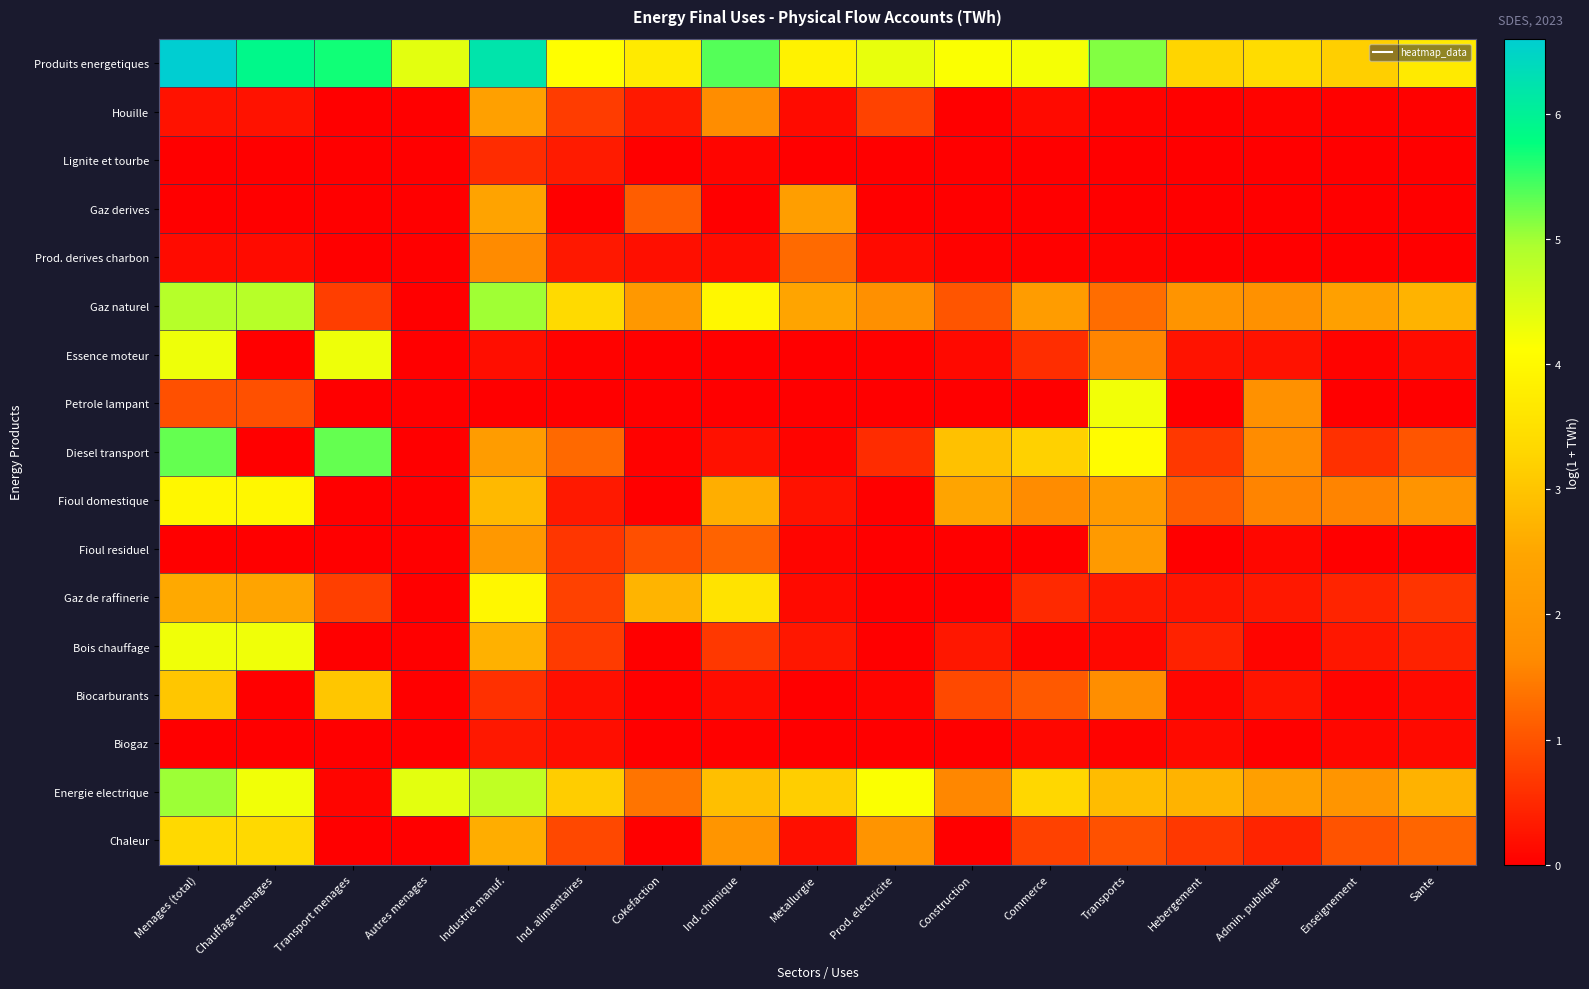

Reading right to left, transcribe all the data shown in this chart.

Produits energetiques: Sante=3.7	Enseignement=3.2	Admin. publique=3.4	Hebergement=3.3	Transports=5.2	Commerce=4.2	Construction=4.2	Prod. electricite=4.3	Metallurgie=3.9	Ind. chimique=5.4	Cokefaction=3.7	Ind. alimentaires=4.1	Industrie manuf.=6.2	Autres menages=4.4	Transport menages=5.7	Chauffage menages=5.9	Menages (total)=6.6
Houille: Sante=0.0	Enseignement=0.0	Admin. publique=0.0	Hebergement=0.0	Transports=0.0	Commerce=0.1	Construction=0.0	Prod. electricite=0.8	Metallurgie=0.1	Ind. chimique=1.7	Cokefaction=0.3	Ind. alimentaires=0.7	Industrie manuf.=2.3	Autres menages=0.0	Transport menages=0.0	Chauffage menages=0.2	Menages (total)=0.2
Lignite et tourbe: Sante=0.0	Enseignement=0.0	Admin. publique=0.0	Hebergement=0.0	Transports=0.0	Commerce=0.0	Construction=0.0	Prod. electricite=0.0	Metallurgie=0.0	Ind. chimique=0.1	Cokefaction=0.0	Ind. alimentaires=0.3	Industrie manuf.=0.5	Autres menages=0.0	Transport menages=0.0	Chauffage menages=0.0	Menages (total)=0.0
Gaz derives: Sante=0.0	Enseignement=0.0	Admin. publique=0.0	Hebergement=0.0	Transports=0.0	Commerce=0.0	Construction=0.0	Prod. electricite=0.0	Metallurgie=2.2	Ind. chimique=0.0	Cokefaction=1.1	Ind. alimentaires=0.0	Industrie manuf.=2.4	Autres menages=0.0	Transport menages=0.0	Chauffage menages=0.0	Menages (total)=0.0
Prod. derives charbon: Sante=0.0	Enseignement=0.0	Admin. publique=0.0	Hebergement=0.0	Transports=0.0	Commerce=0.0	Construction=0.0	Prod. electricite=0.1	Metallurgie=1.3	Ind. chimique=0.2	Cokefaction=0.2	Ind. alimentaires=0.3	Industrie manuf.=1.6	Autres menages=0.0	Transport menages=0.0	Chauffage menages=0.1	Menages (total)=0.1
Gaz naturel: Sante=2.7	Enseignement=2.3	Admin. publique=1.8	Hebergement=1.9	Transports=1.3	Commerce=2.2	Construction=1.0	Prod. electricite=1.8	Metallurgie=2.5	Ind. chimique=4.0	Cokefaction=2.1	Ind. alimentaires=3.4	Industrie manuf.=5.0	Autres menages=0.0	Transport menages=0.8	Chauffage menages=4.8	Menages (total)=4.9
Essence moteur: Sante=0.2	Enseignement=0.0	Admin. publique=0.2	Hebergement=0.2	Transports=1.6	Commerce=0.5	Construction=0.1	Prod. electricite=0.0	Metallurgie=0.0	Ind. chimique=0.0	Cokefaction=0.0	Ind. alimentaires=0.0	Industrie manuf.=0.2	Autres menages=0.0	Transport menages=4.3	Chauffage menages=0.0	Menages (total)=4.3
Petrole lampant: Sante=0.0	Enseignement=0.0	Admin. publique=1.8	Hebergement=0.0	Transports=4.2	Commerce=0.0	Construction=0.0	Prod. electricite=0.0	Metallurgie=0.0	Ind. chimique=0.0	Cokefaction=0.0	Ind. alimentaires=0.0	Industrie manuf.=0.0	Autres menages=0.0	Transport menages=0.0	Chauffage menages=1.0	Menages (total)=1.0
Diesel transport: Sante=1.0	Enseignement=0.6	Admin. publique=1.7	Hebergement=0.7	Transports=4.1	Commerce=3.2	Construction=2.9	Prod. electricite=0.5	Metallurgie=0.1	Ind. chimique=0.2	Cokefaction=0.0	Ind. alimentaires=1.3	Industrie manuf.=2.2	Autres menages=0.0	Transport menages=5.3	Chauffage menages=0.0	Menages (total)=5.3
Fioul domestique: Sante=1.9	Enseignement=1.6	Admin. publique=1.6	Hebergement=1.1	Transports=2.1	Commerce=1.7	Construction=2.5	Prod. electricite=0.0	Metallurgie=0.2	Ind. chimique=2.6	Cokefaction=0.0	Ind. alimentaires=0.3	Industrie manuf.=2.8	Autres menages=0.0	Transport menages=0.0	Chauffage menages=4.0	Menages (total)=4.0
Fioul residuel: Sante=0.0	Enseignement=0.0	Admin. publique=0.1	Hebergement=0.0	Transports=2.1	Commerce=0.0	Construction=0.0	Prod. electricite=0.0	Metallurgie=0.1	Ind. chimique=1.2	Cokefaction=1.0	Ind. alimentaires=0.7	Industrie manuf.=2.1	Autres menages=0.0	Transport menages=0.0	Chauffage menages=0.0	Menages (total)=0.0
Gaz de raffinerie: Sante=0.6	Enseignement=0.5	Admin. publique=0.3	Hebergement=0.3	Transports=0.3	Commerce=0.5	Construction=0.0	Prod. electricite=0.0	Metallurgie=0.1	Ind. chimique=3.6	Cokefaction=2.7	Ind. alimentaires=0.8	Industrie manuf.=4.0	Autres menages=0.0	Transport menages=0.8	Chauffage menages=2.5	Menages (total)=2.6
Bois chauffage: Sante=0.4	Enseignement=0.3	Admin. publique=0.1	Hebergement=0.4	Transports=0.1	Commerce=0.0	Construction=0.3	Prod. electricite=0.0	Metallurgie=0.3	Ind. chimique=0.7	Cokefaction=0.0	Ind. alimentaires=0.7	Industrie manuf.=2.7	Autres menages=0.0	Transport menages=0.0	Chauffage menages=4.3	Menages (total)=4.3
Biocarburants: Sante=0.1	Enseignement=0.1	Admin. publique=0.3	Hebergement=0.1	Transports=1.7	Commerce=1.1	Construction=0.9	Prod. electricite=0.1	Metallurgie=0.0	Ind. chimique=0.2	Cokefaction=0.0	Ind. alimentaires=0.2	Industrie manuf.=0.6	Autres menages=0.0	Transport menages=3.0	Chauffage menages=0.0	Menages (total)=3.0
Biogaz: Sante=0.1	Enseignement=0.1	Admin. publique=0.0	Hebergement=0.1	Transports=0.1	Commerce=0.1	Construction=0.0	Prod. electricite=0.0	Metallurgie=0.0	Ind. chimique=0.0	Cokefaction=0.0	Ind. alimentaires=0.2	Industrie manuf.=0.3	Autres menages=0.0	Transport menages=0.0	Chauffage menages=0.0	Menages (total)=0.0
Energie electrique: Sante=2.7	Enseignement=2.0	Admin. publique=2.3	Hebergement=2.7	Transports=2.9	Commerce=3.3	Construction=1.6	Prod. electricite=4.2	Metallurgie=3.2	Ind. chimique=2.9	Cokefaction=1.4	Ind. alimentaires=3.2	Industrie manuf.=4.8	Autres menages=4.4	Transport menages=0.1	Chauffage menages=4.3	Menages (total)=5.0
Chaleur: Sante=1.2	Enseignement=1.0	Admin. publique=0.4	Hebergement=0.7	Transports=1.0	Commerce=0.8	Construction=0.0	Prod. electricite=1.9	Metallurgie=0.2	Ind. chimique=2.0	Cokefaction=0.0	Ind. alimentaires=0.9	Industrie manuf.=2.6	Autres menages=0.0	Transport menages=0.0	Chauffage menages=3.4	Menages (total)=3.4